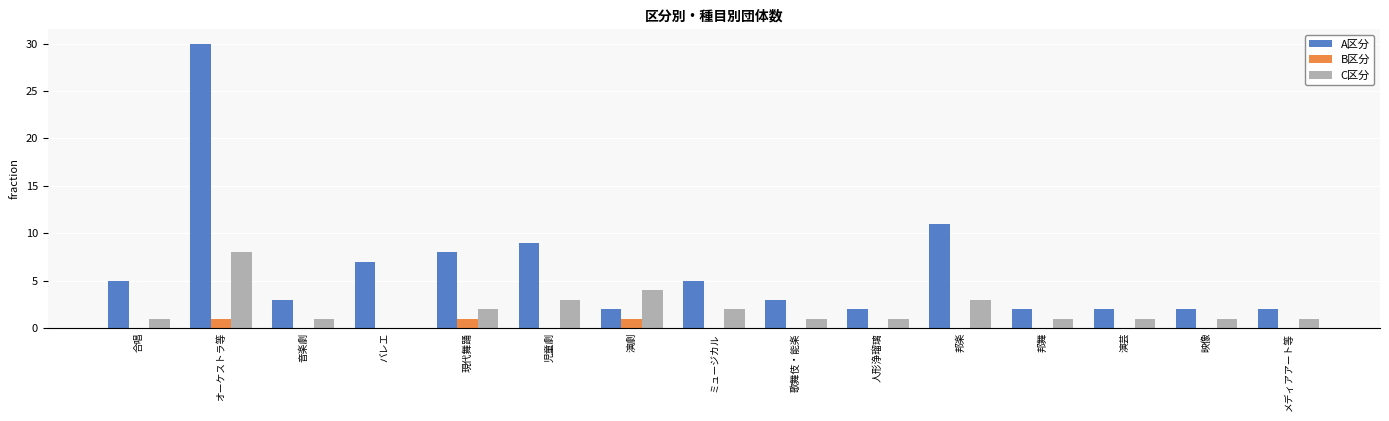

Reading left to right, what are all the values shown in this chart?

A区分: 5	30	3	7	8	9	2	5	3	2	11	2	2	2	2
B区分: 0	1	0	0	1	0	1	0	0	0	0	0	0	0	0
C区分: 1	8	1	0	2	3	4	2	1	1	3	1	1	1	1